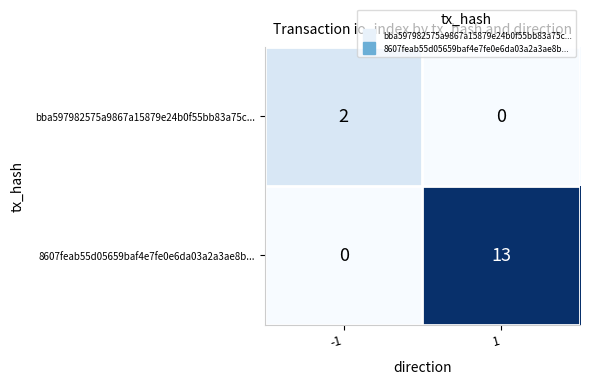

Which series changed the most between -1 and 1?

8607feab55d05659baf4e7fe0e6da03a2a3ae8b...